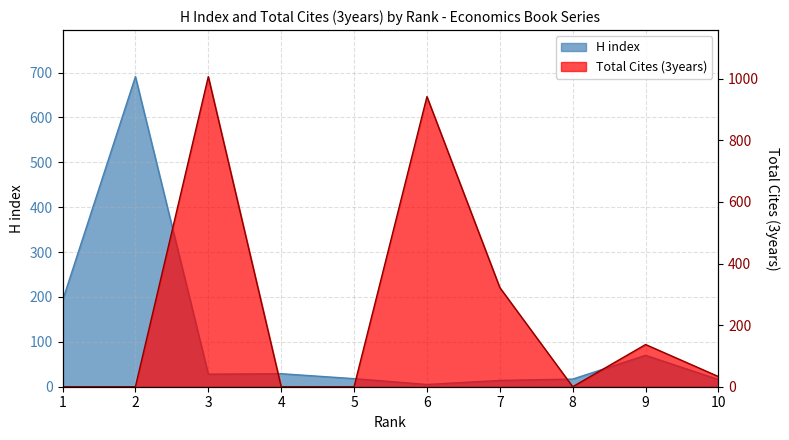

At 6, list the series in order from largest to smallest.

Total Cites (3years), H index